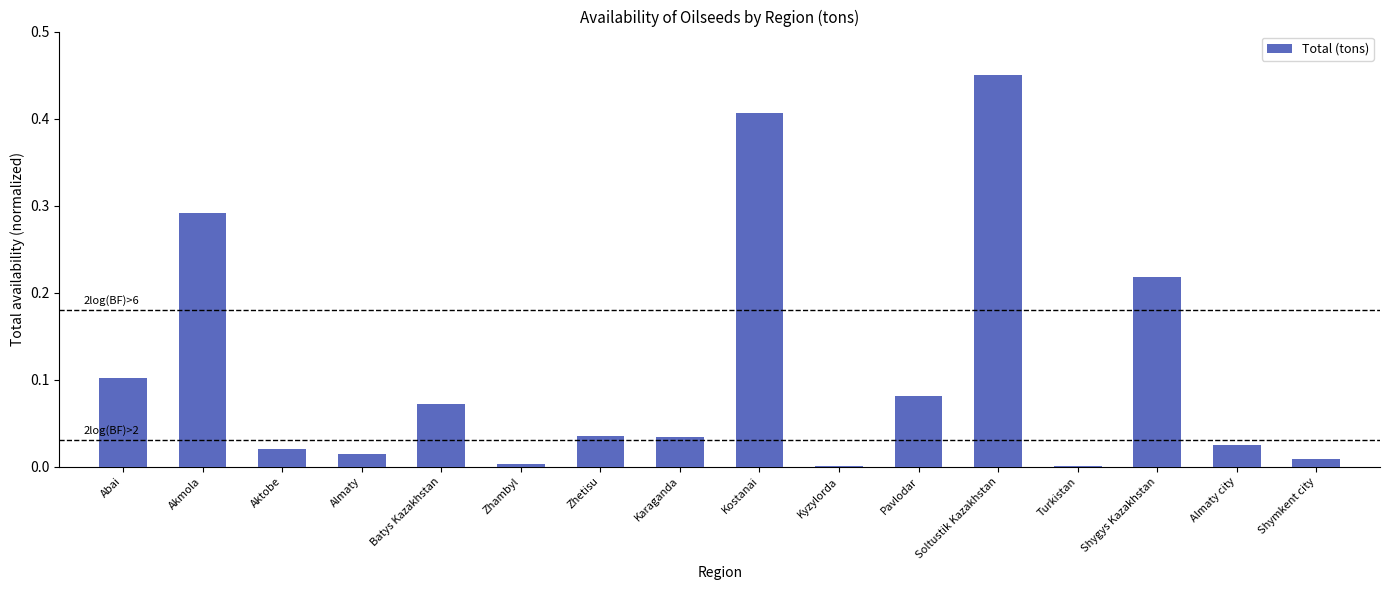

At which category does the chart reach its peak across all series?

Soltustik Kazakhstan